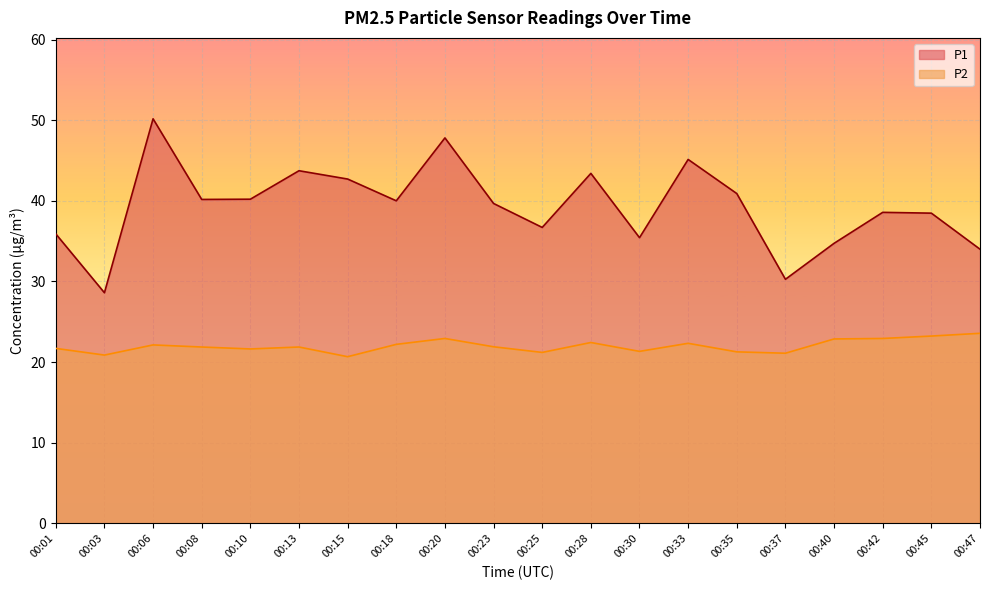

At which category is the sum across all series the highest?

00:06